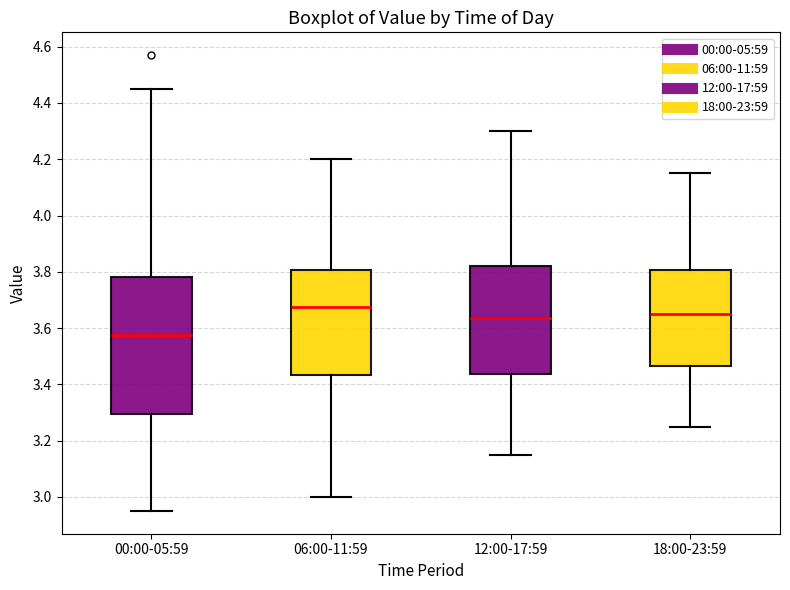

Where does the upper whisker of the box for 12:00-17:59 end on the y-axis? The values are not printed on the chart, so give them approximately, as read against the axis.

4.30